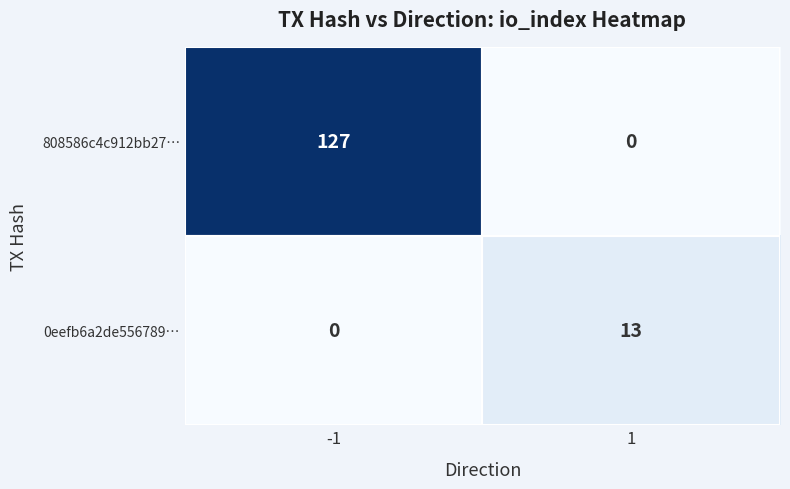

Which series has the largest total across all categories?

808586c4c912bb27…